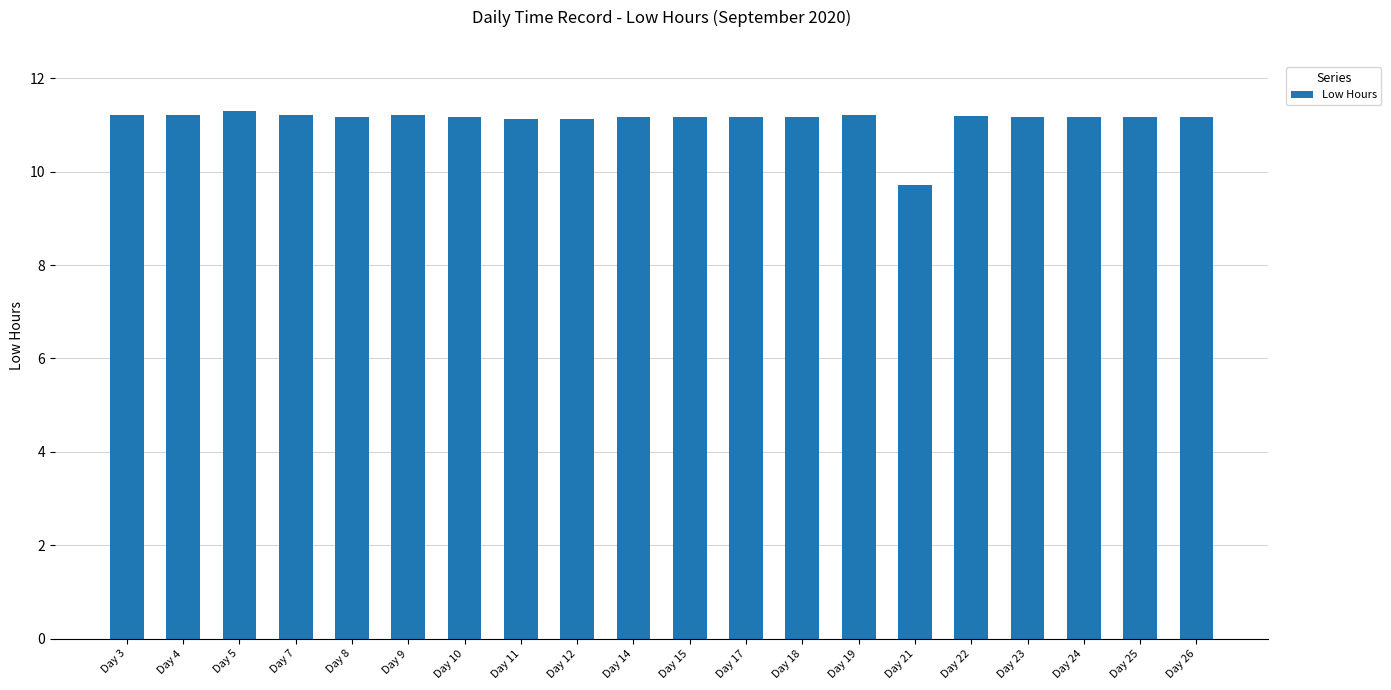

Which label corresponds to the smallest value in the chart?

Day 21